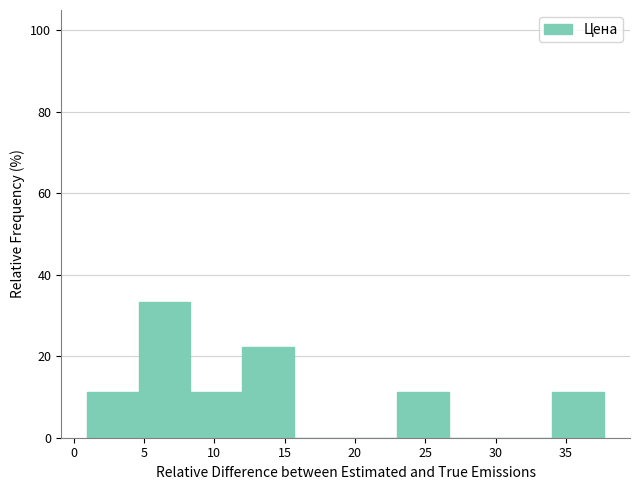

Reading left to right, list every bar in this chart as the range it spans on the x-axis followed by its height. Neither the bar edges nor the heights are printed on the chart, so give them approximately, as read against the axes.

1.0 to 4.5: 12
4.5 to 8.5: 34
8.5 to 12.0: 12
12.0 to 15.5: 22
15.5 to 19.5: 0
19.5 to 23.0: 0
23.0 to 26.5: 12
26.5 to 30.5: 0
30.5 to 34.0: 0
34.0 to 37.5: 12